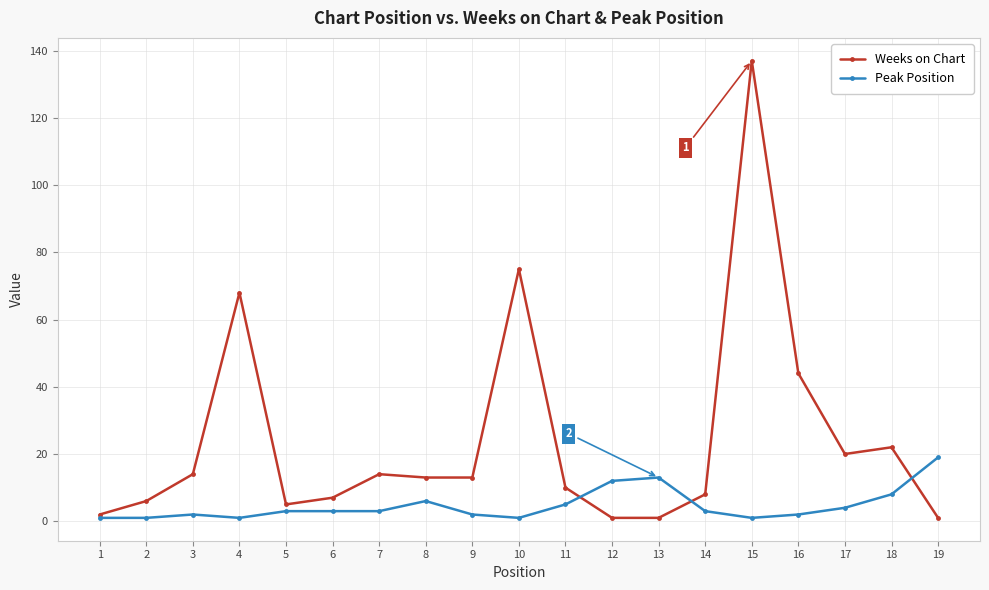

Which series has the largest total across all categories?

Weeks on Chart